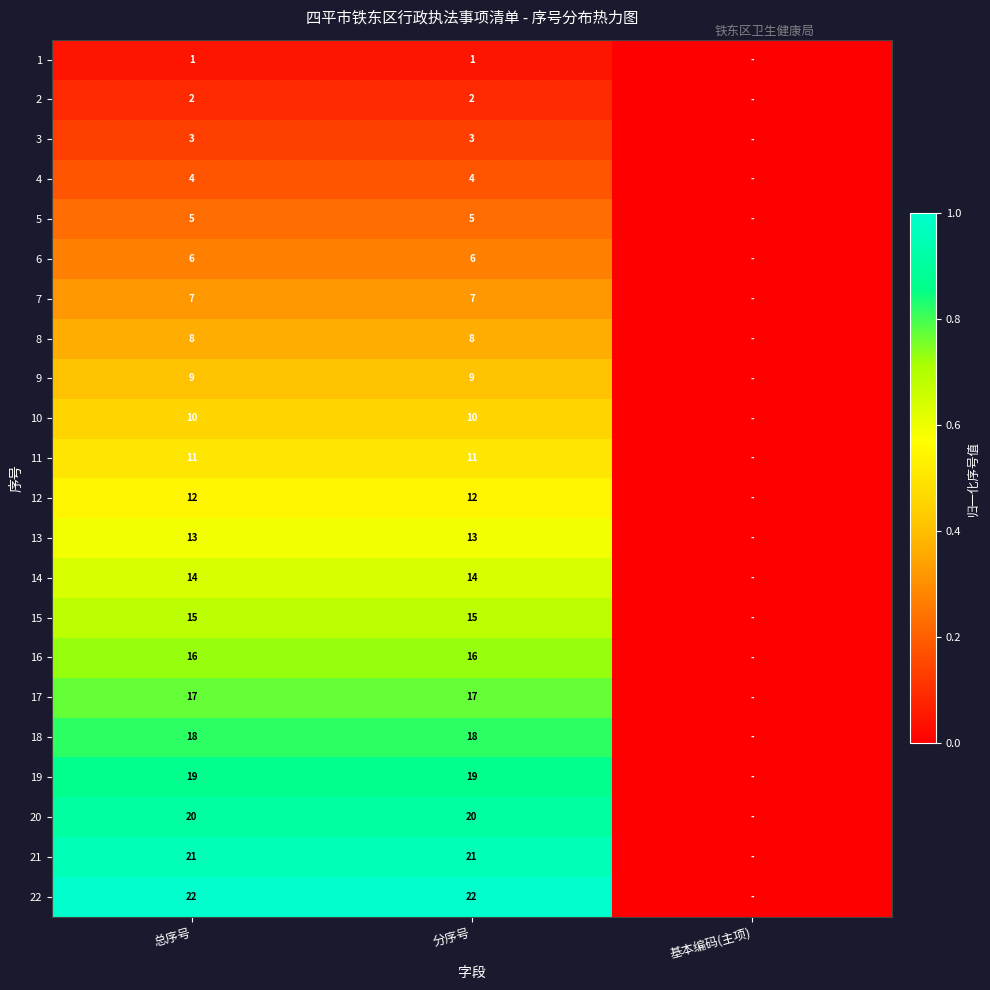

Is the value of 14 at 总序号 greater than the value of 19 at 分序号?

No